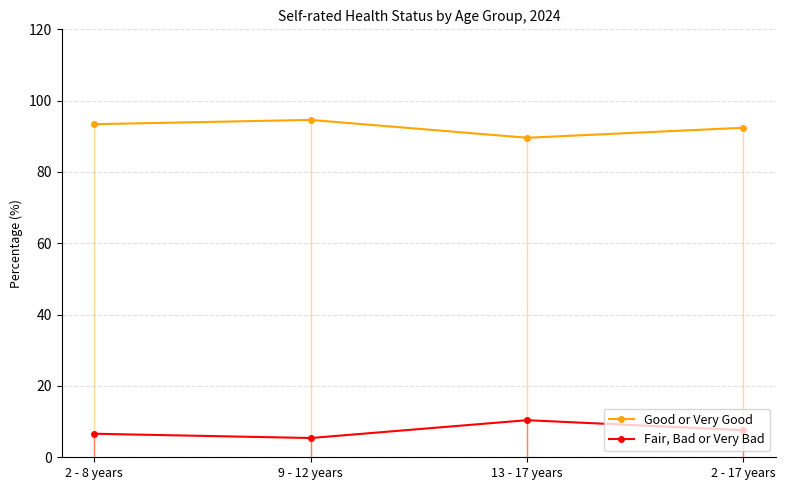

List the series in order of their overall mean, highest first.

Good or Very Good, Fair, Bad or Very Bad